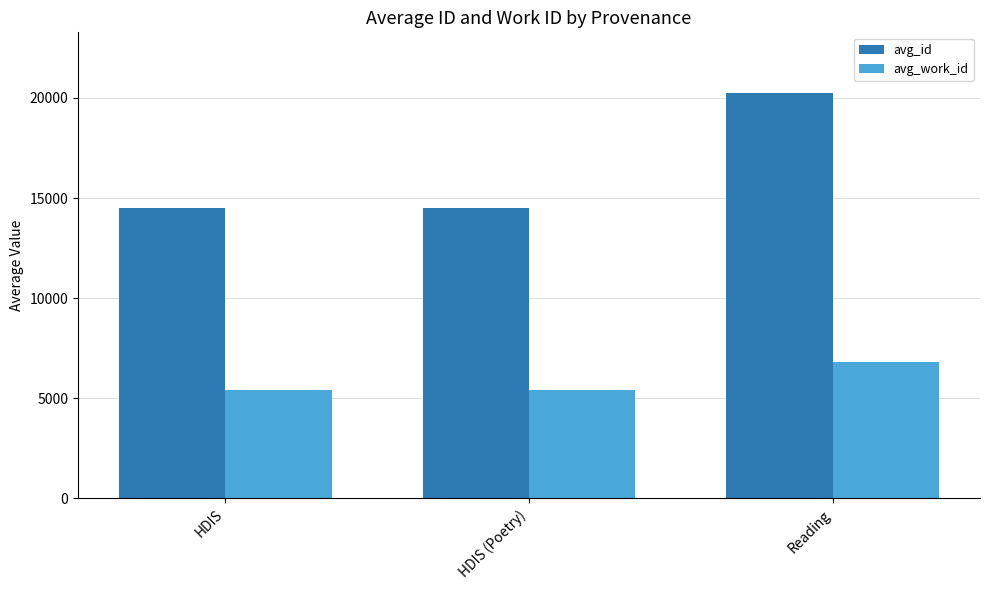

What are all the series names shown in the legend?

avg_id, avg_work_id